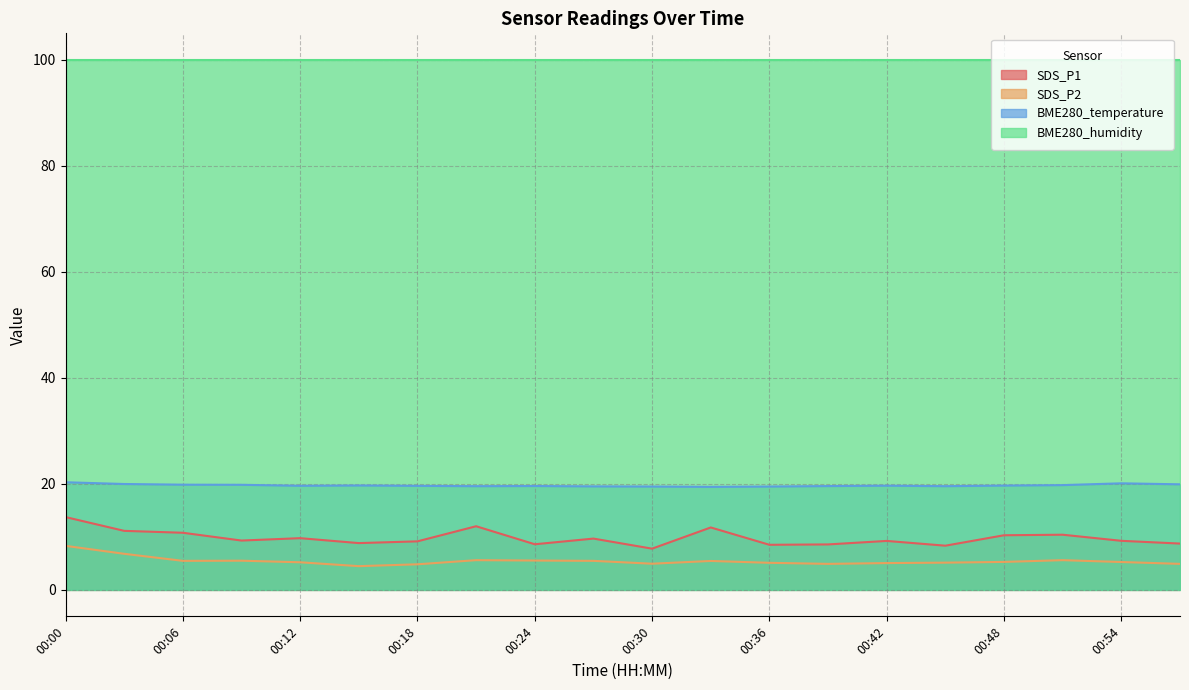

True or false: BME280_temperature and SDS_P1 intersect in this chart.

False